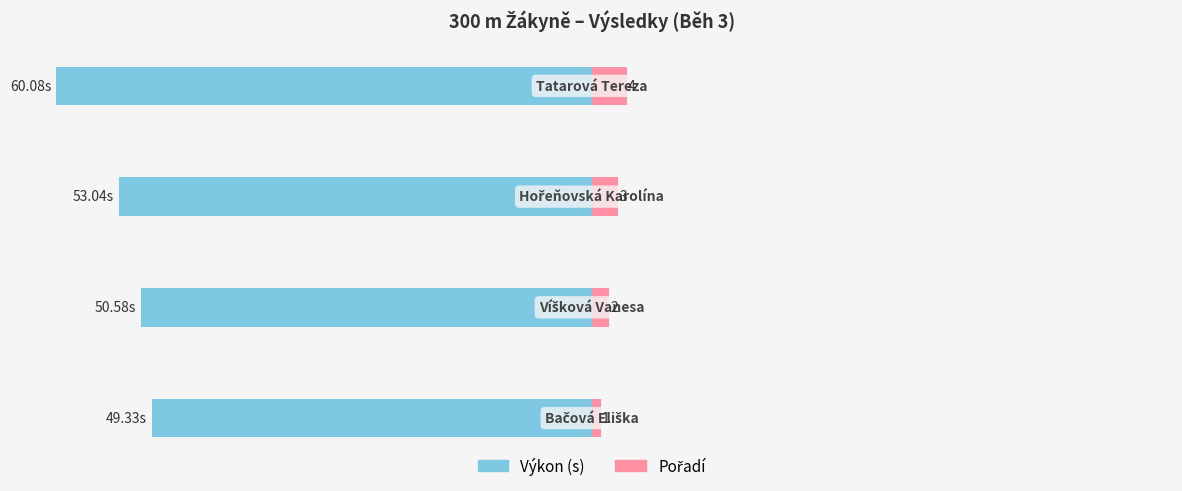

Reading left to right, transcribe all the data shown in this chart.

Výkon (s): −80=-49.3	−60=-50.6	−40=-53.0	−20=-60.1
Pořadí: −80=1.0	−60=2.0	−40=3.0	−20=4.0